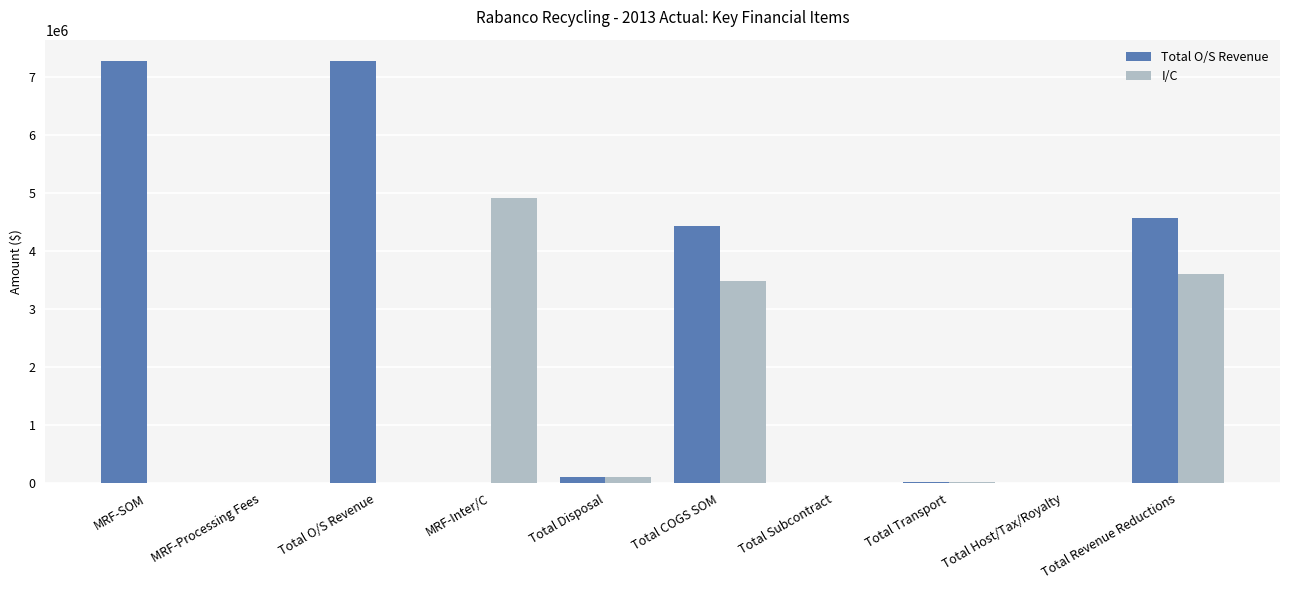

Where is Total O/S Revenue nearest to the value 3636825?

Total COGS SOM